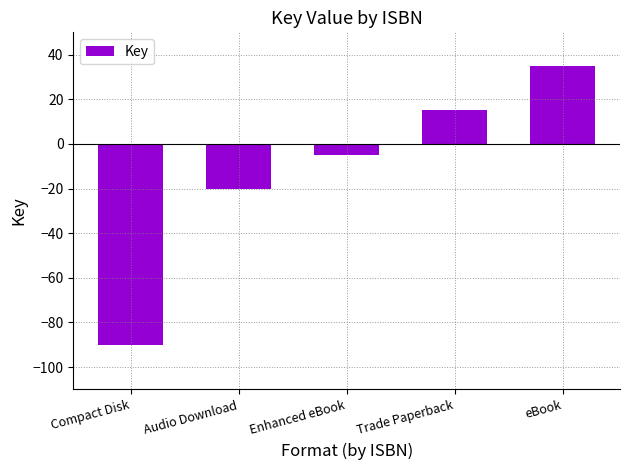

How many values are above zero?

2